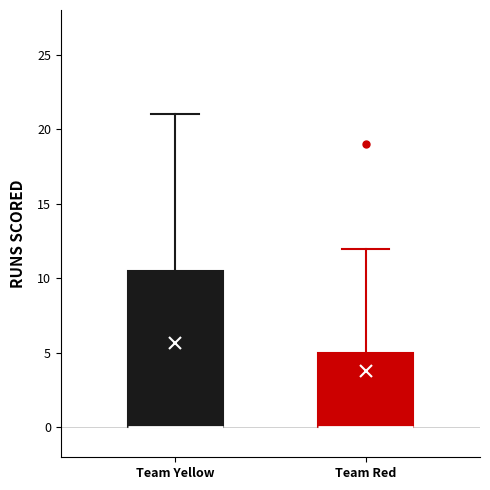

Reading left to right, read every box against the y-axis: the position of its median line, the range the box covers, and the ends of its whiskers. The values are not printed on the chart, so give them approximately, as read against the axis.

Team Yellow: median 0.0 (drawn on the box's lower edge), box 0.0 to 10.5, whiskers 0.0 to 21.0
Team Red: median 0.0 (drawn on the box's lower edge), box 0.0 to 5.0, whiskers 0.0 to 12.0